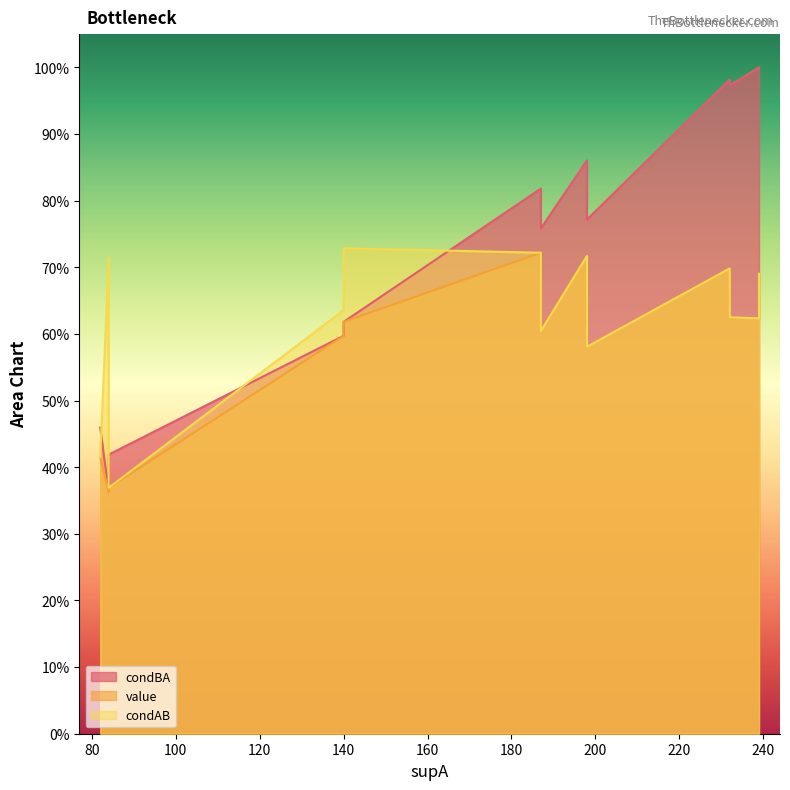

True or false: condBA and value cross at least once.

False